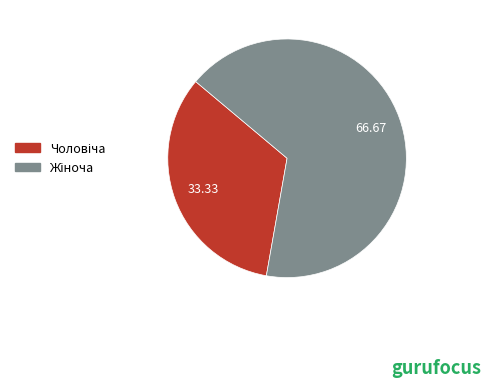

Is it true that Жіноча is 75% of the pie?

False